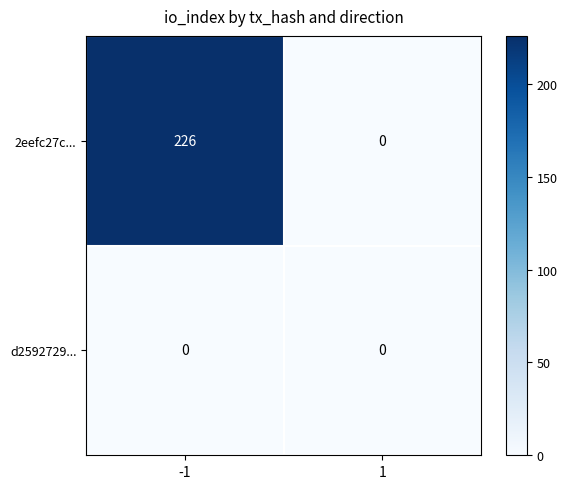

Count the number of data series in this chart.

2